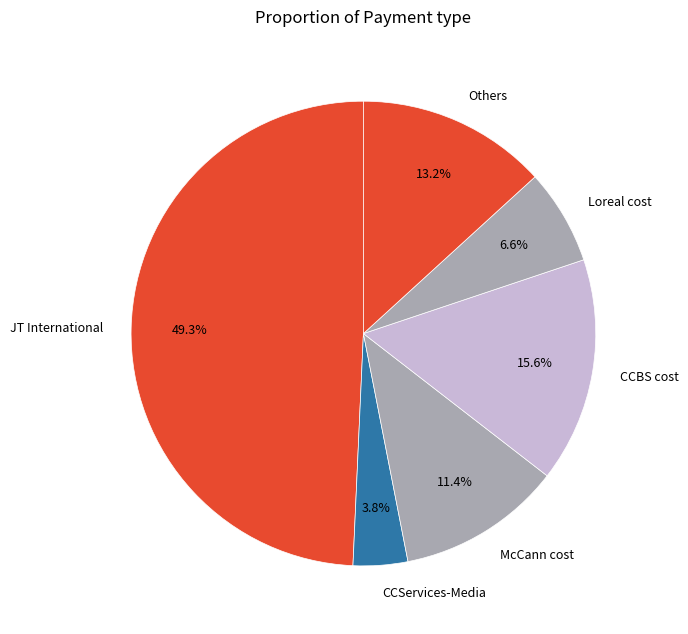

Approximately how many times larger is the value at Others compared to CCServices-Media?

3.5